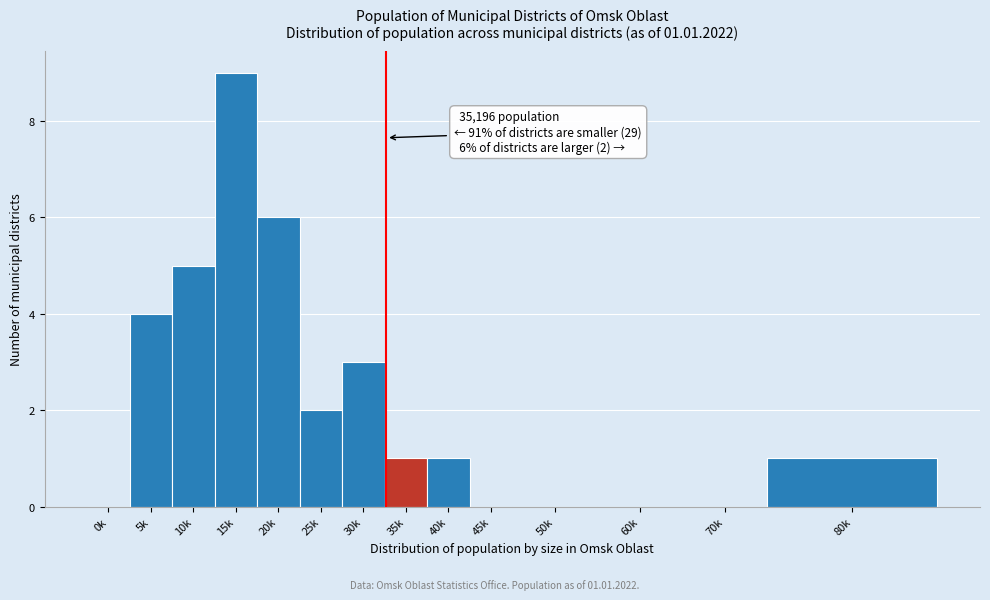

Reading left to right, transcribe all the data shown in this chart.

0k=0	5k=4	10k=5	15k=9	20k=6	25k=2	30k=3	35k=1	40k=1	45k=0	50k=0	60k=0	70k=0	80k=1